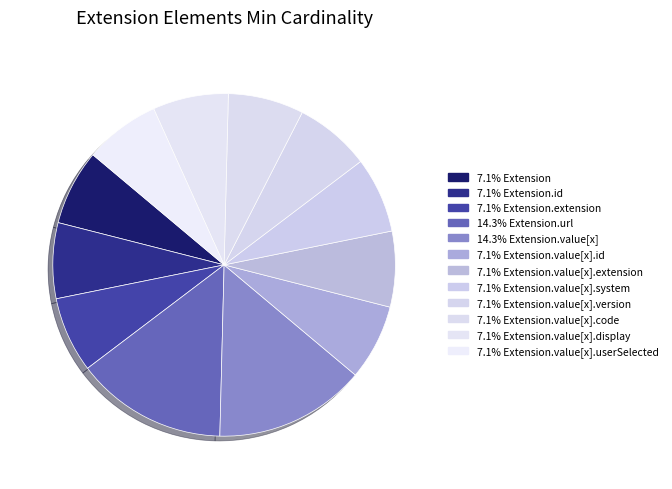

Rank the categories by value from highest to lowest.

Extension.url, Extension.value[x], Extension, Extension.id, Extension.extension, Extension.value[x].id, Extension.value[x].extension, Extension.value[x].system, Extension.value[x].version, Extension.value[x].code, Extension.value[x].display, Extension.value[x].userSelected